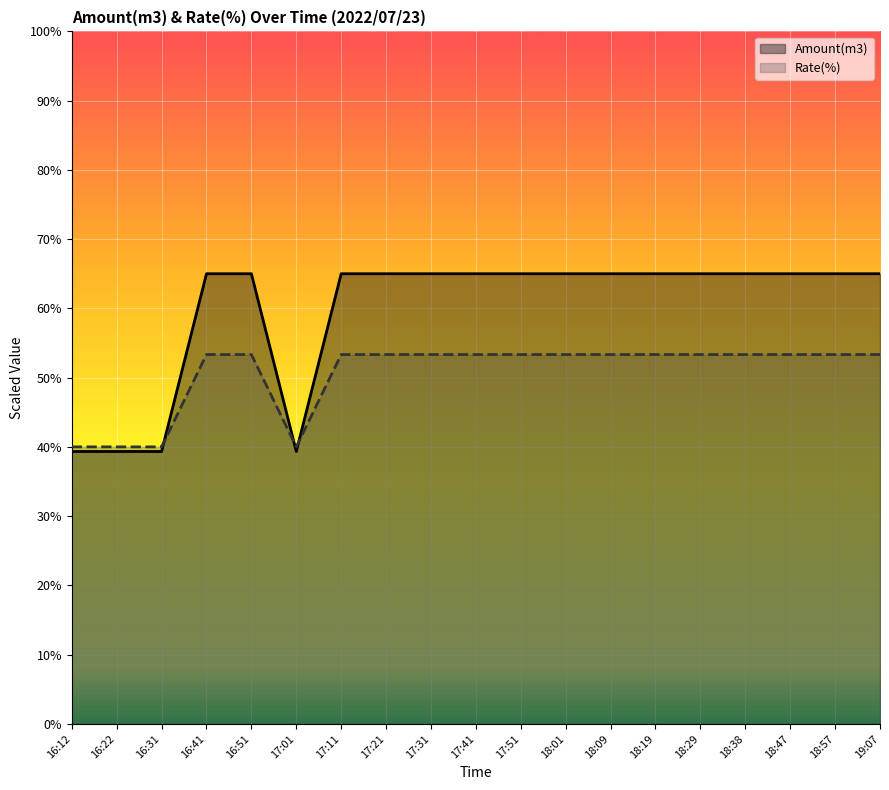

The value of Amount(m3) at 18:57 is 65.0. True or false?

True